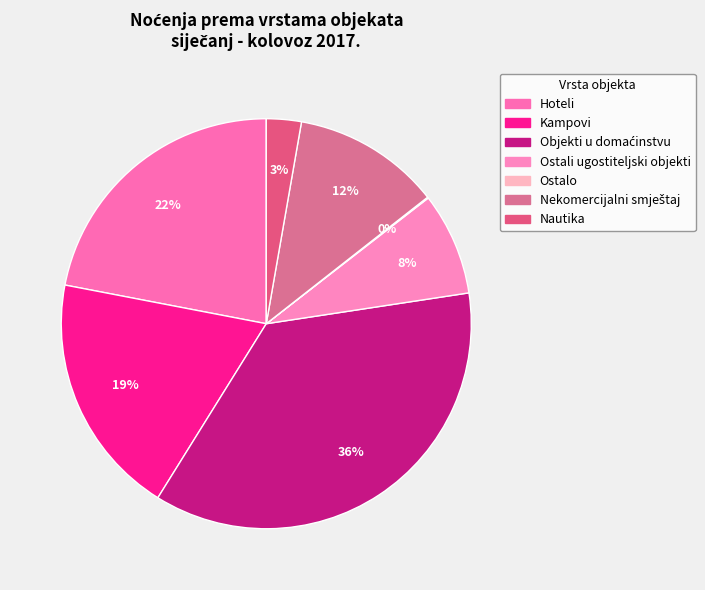

Does Kampovi represent more than half of the total?

No